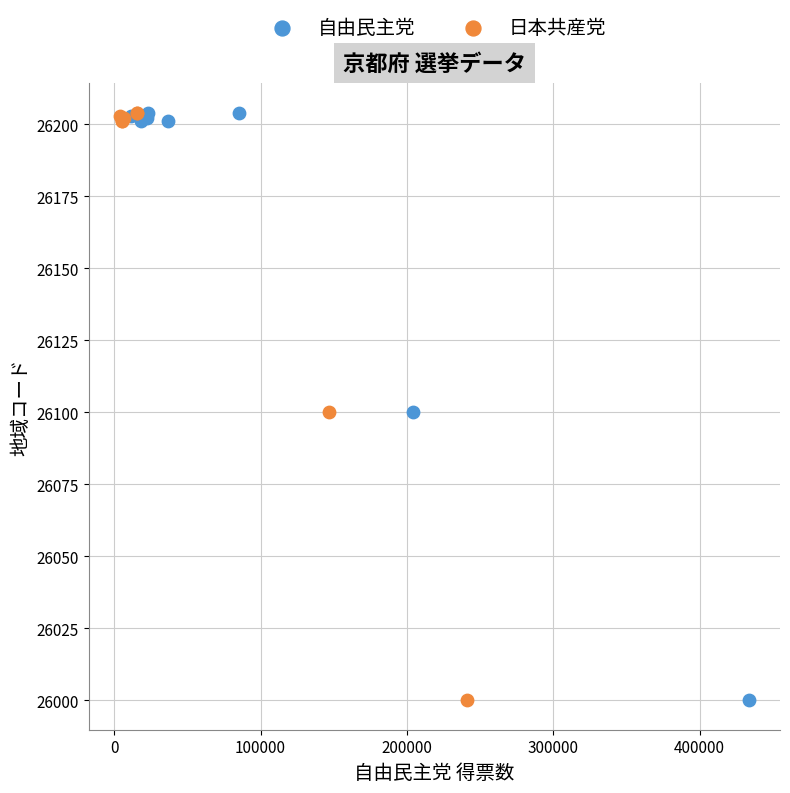

What are all the series names shown in the legend?

自由民主党, 日本共産党